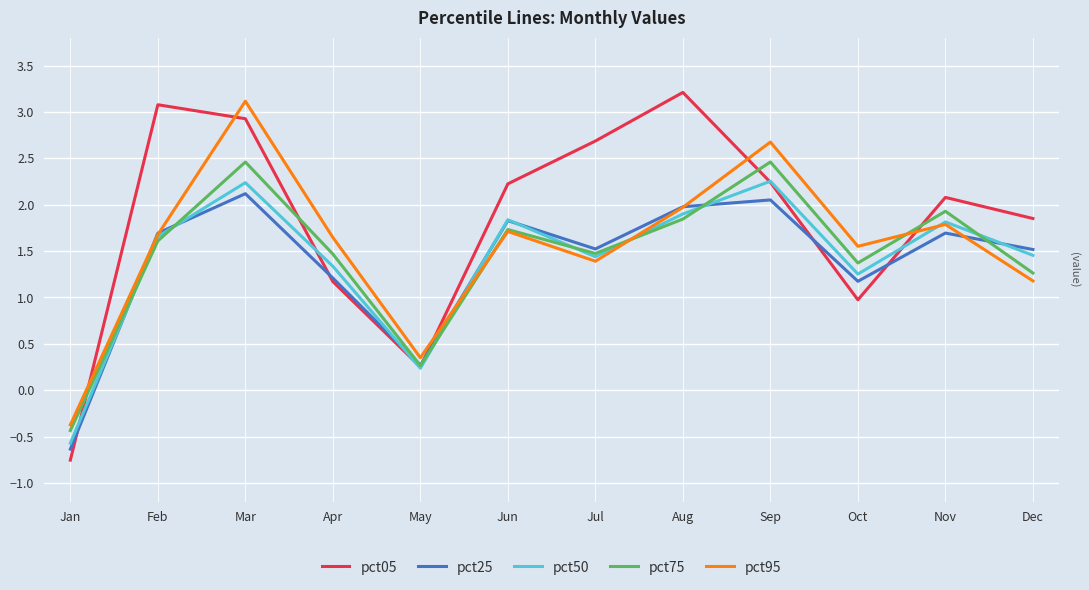

At which label does pct25 first exceed 1?

Feb